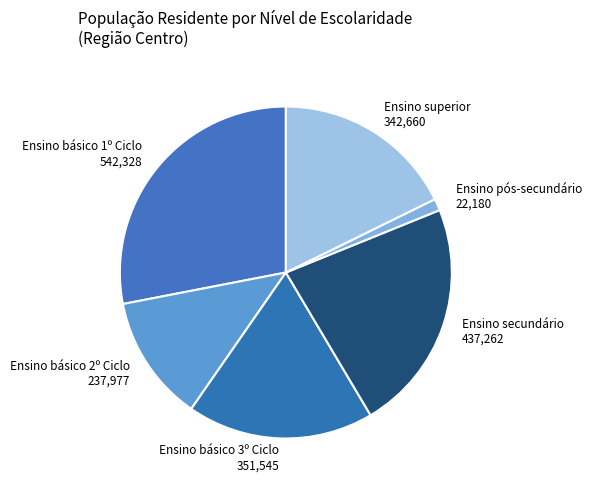

Which category has the smallest portion of the pie?

Ensino pós-secundário